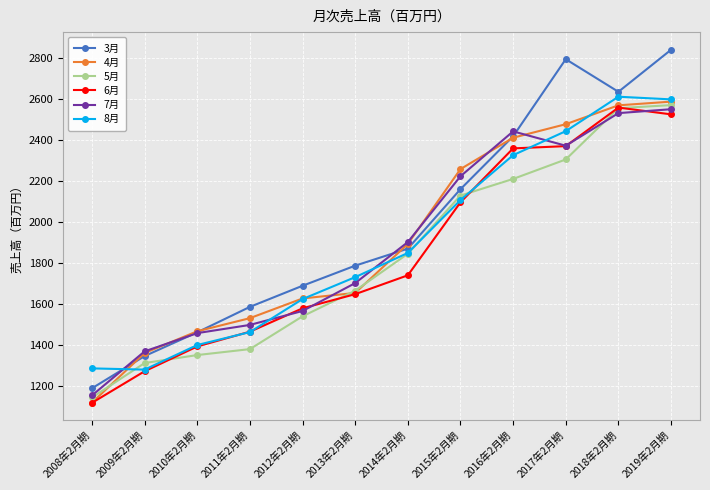

At which category does the chart reach its peak across all series?

2019年2月期